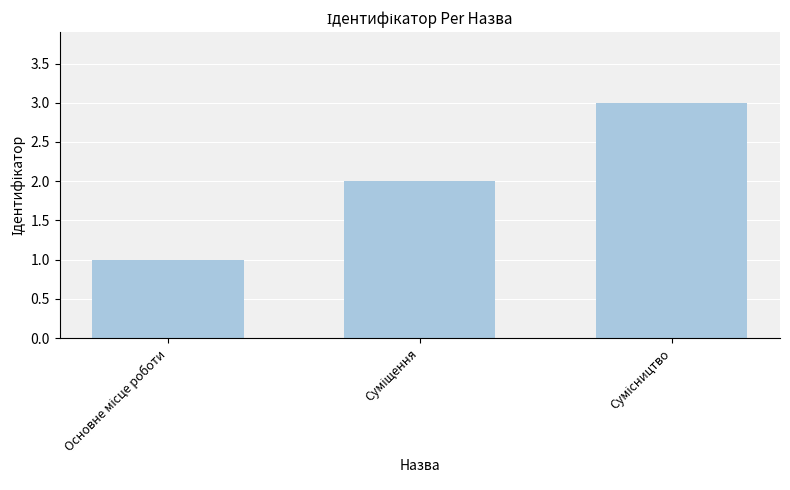

What is the greatest value displayed?

3